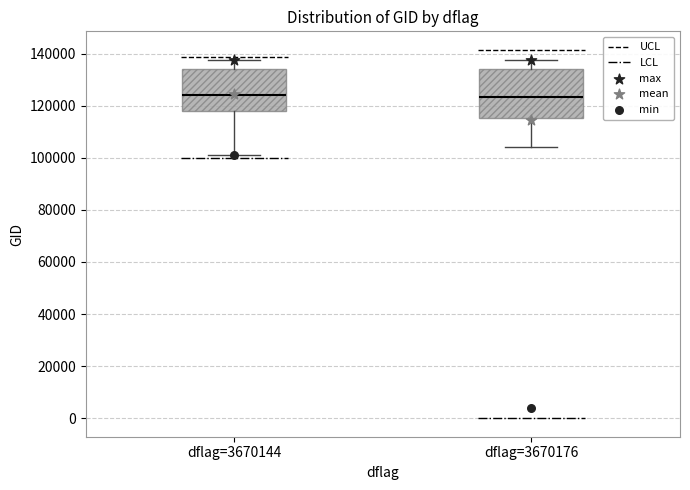

Reading left to right, transcribe this box plot: for each box, give where its median line is, the range the box spans, and where its two whiskers end, as read against the y-axis. The values are not printed on the chart, so give them approximately, as read against the axis.

dflag=3670144: median 124000, box 118000 to 134000, whiskers 100000 to 138000
dflag=3670176: median 124000, box 116000 to 134000, whiskers 104000 to 138000